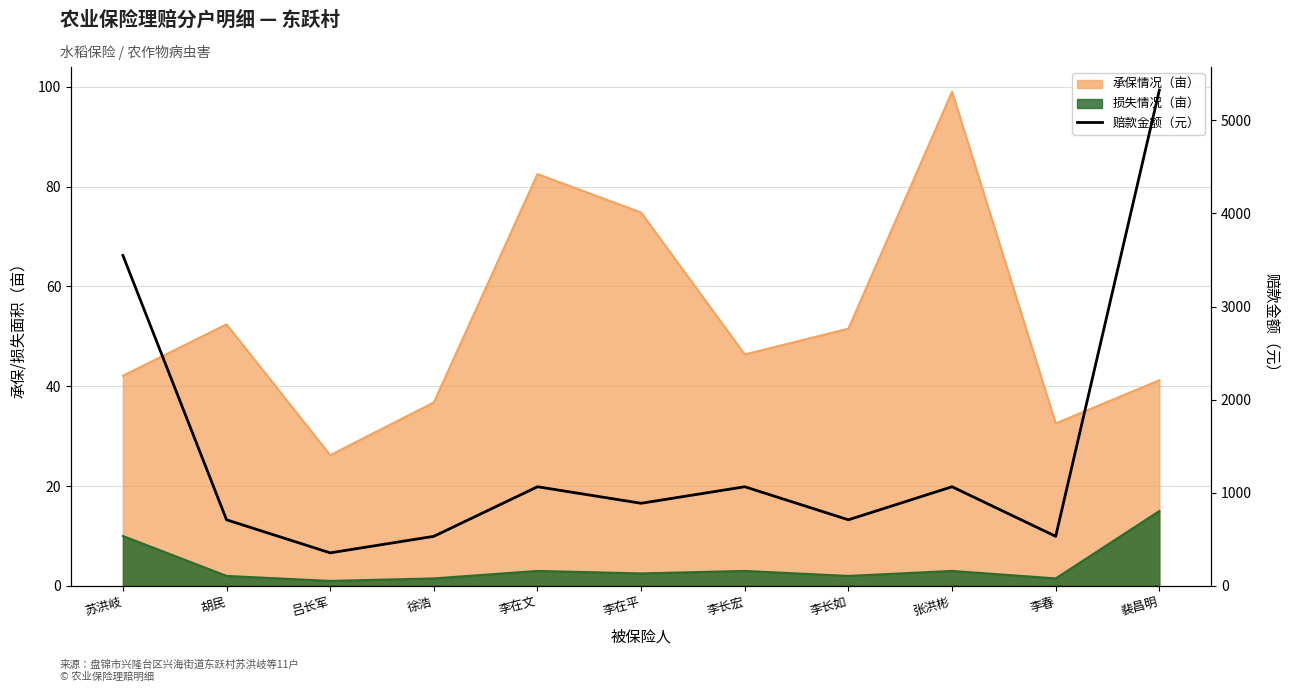

How many categories are shown in the chart?

11